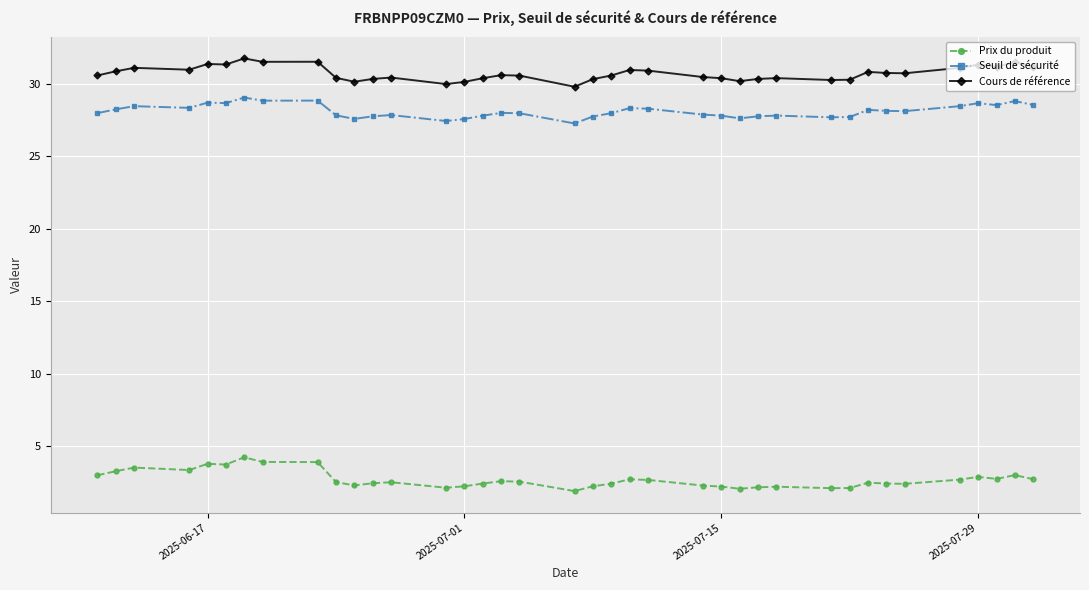

List the series in order of their peak value, lowest first.

Prix du produit, Seuil de sécurité, Cours de référence